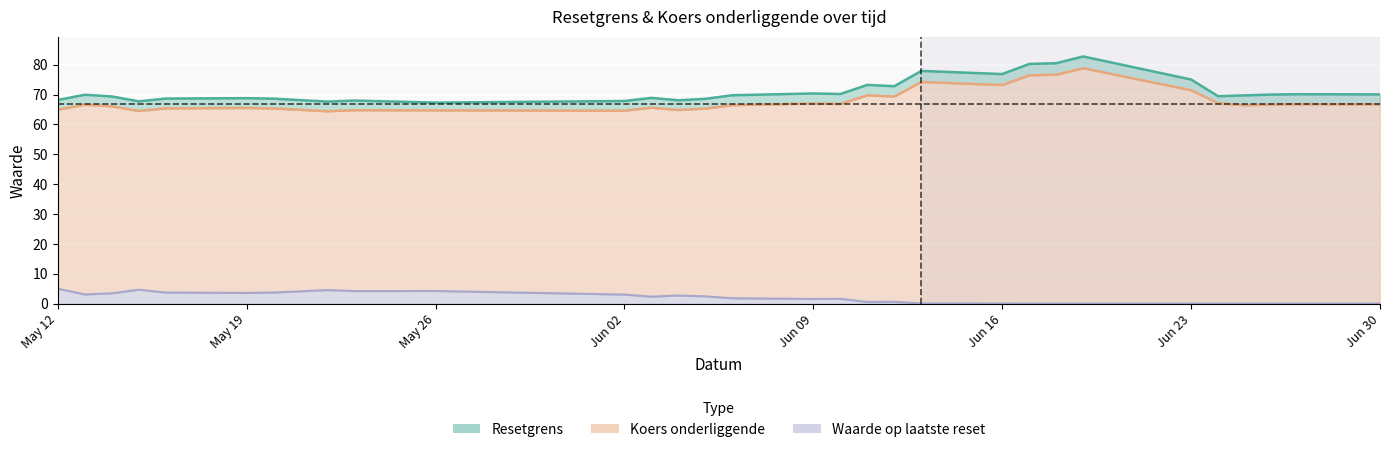

Which series has the widest spread of values?

Resetgrens